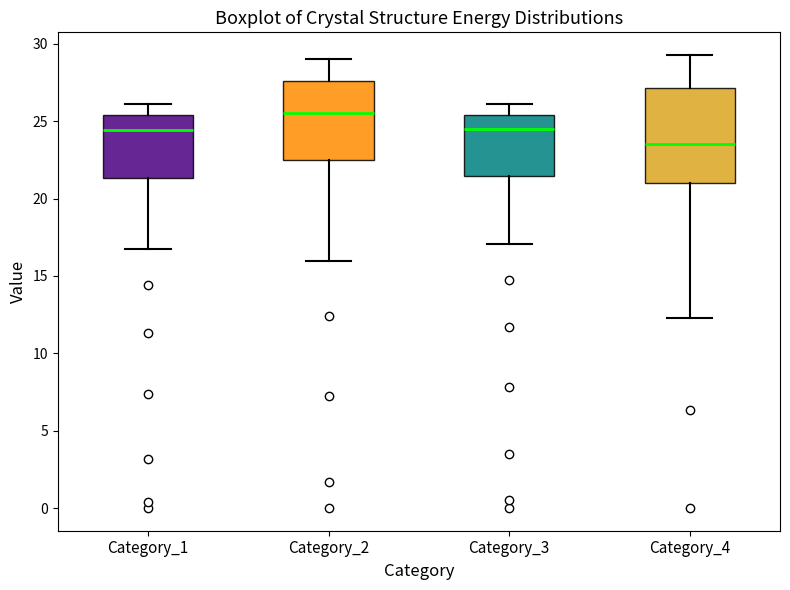

Reading left to right, read every box against the y-axis: the position of its median line, the range the box covers, and the ends of its whiskers. The values are not printed on the chart, so give them approximately, as read against the axis.

Category_1: median 24.5, box 21.5 to 25.5, whiskers 16.5 to 26.0
Category_2: median 25.5, box 22.5 to 27.5, whiskers 16.0 to 29.0
Category_3: median 24.5, box 21.5 to 25.5, whiskers 17.0 to 26.0
Category_4: median 23.5, box 21.0 to 27.0, whiskers 12.5 to 29.5